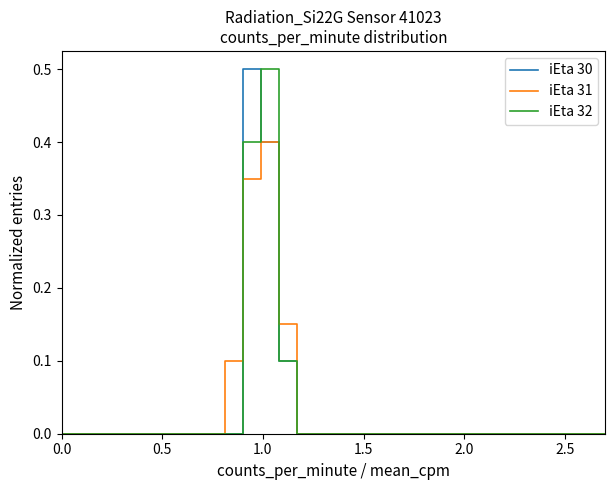

What is the maximum value for iEta 32?

0.5